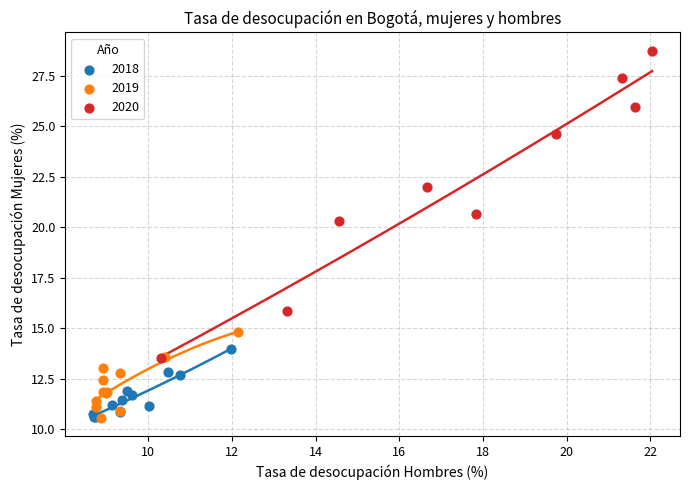

Which series reaches the maximum Y coordinate?

2020